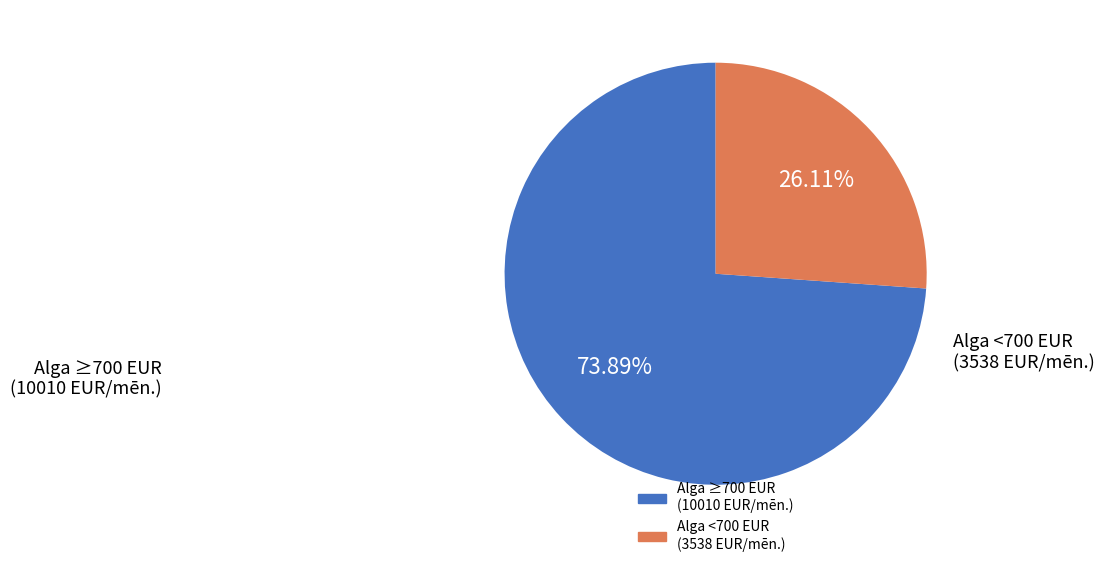

Is there a majority slice in this chart?

Yes